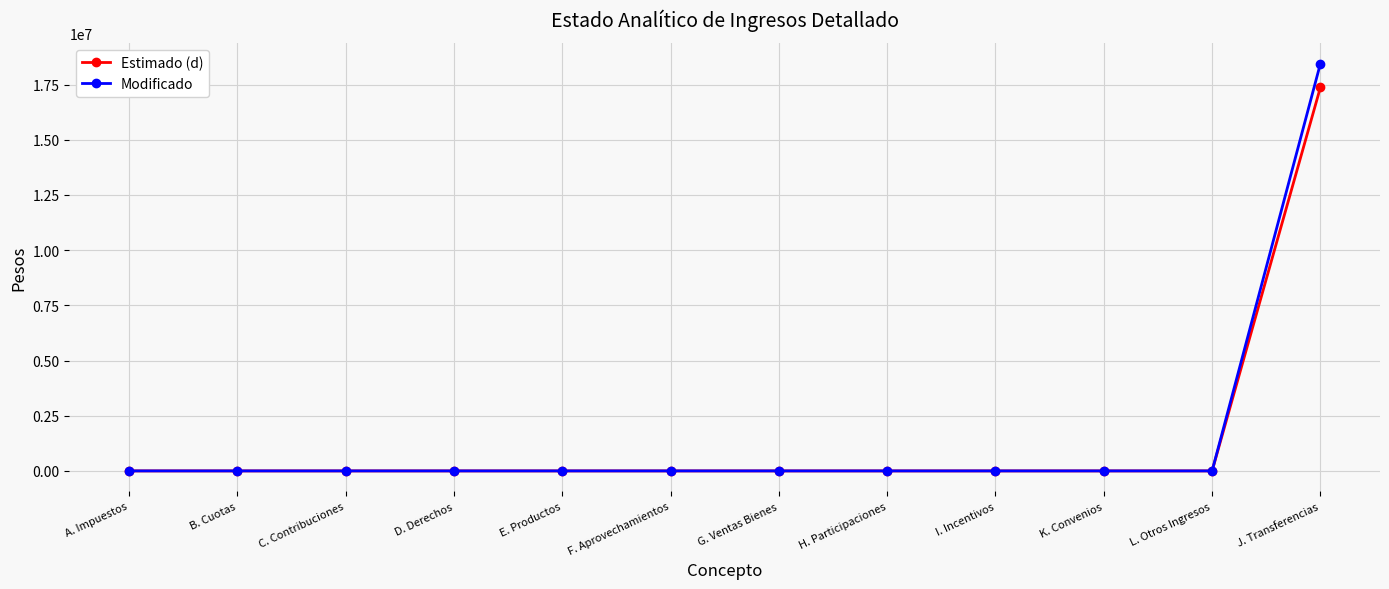

Count the number of categories in the chart.

12